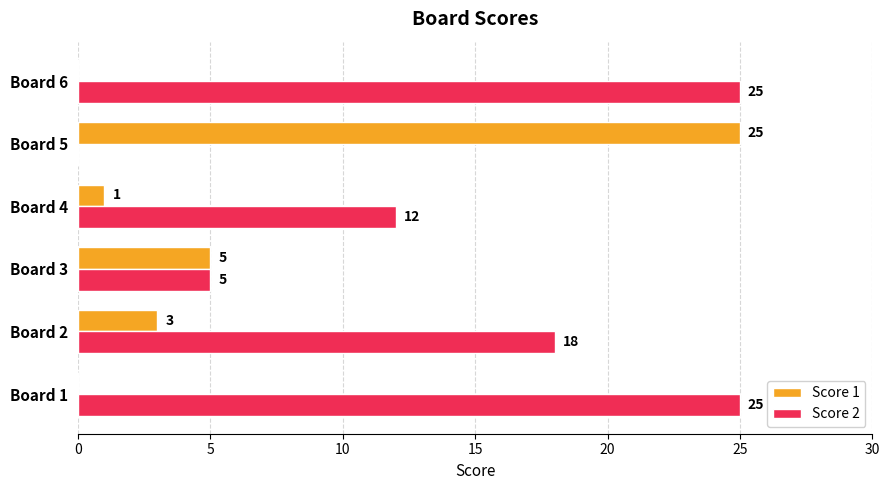

The Score 2 series shows 0 at Board 5. True or false?

True